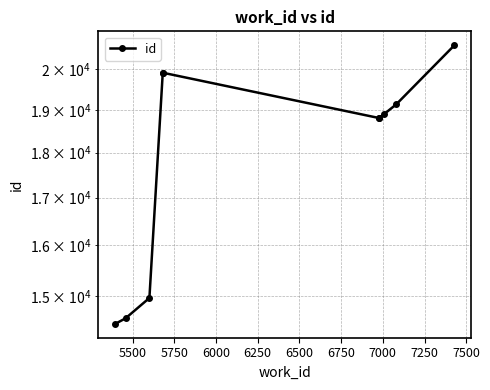

Is it true that the value at 5750 is 24338?

False